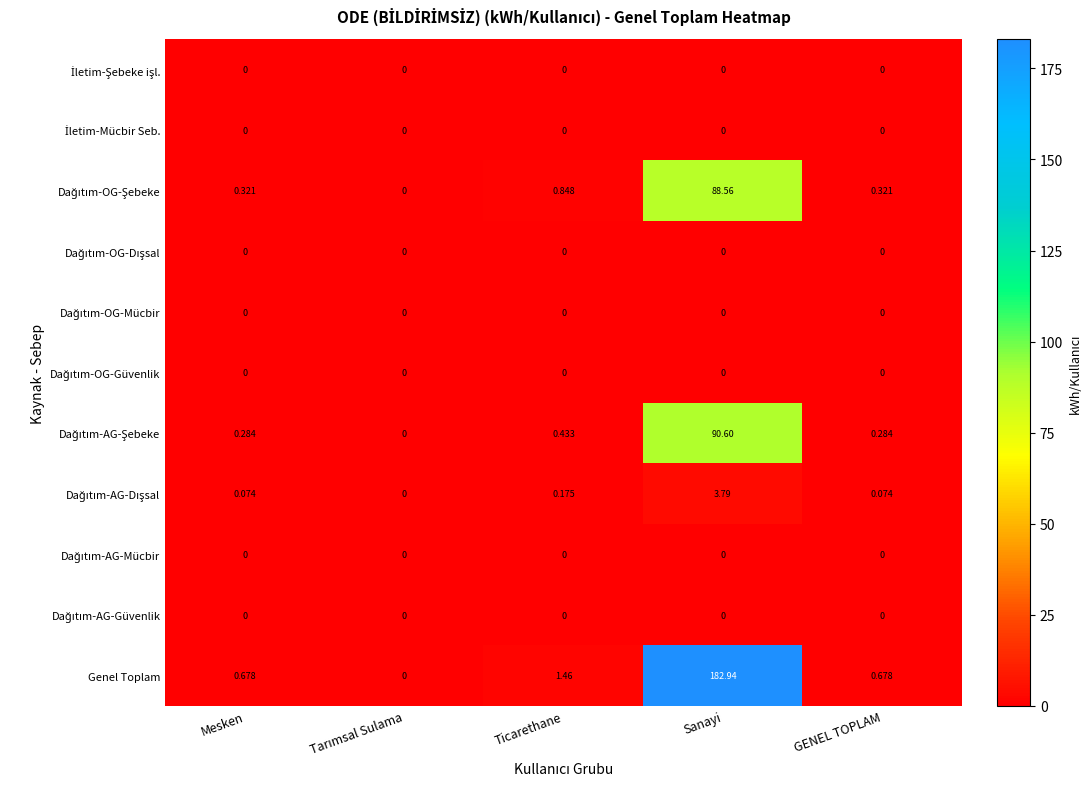

Count the number of data series in this chart.

11